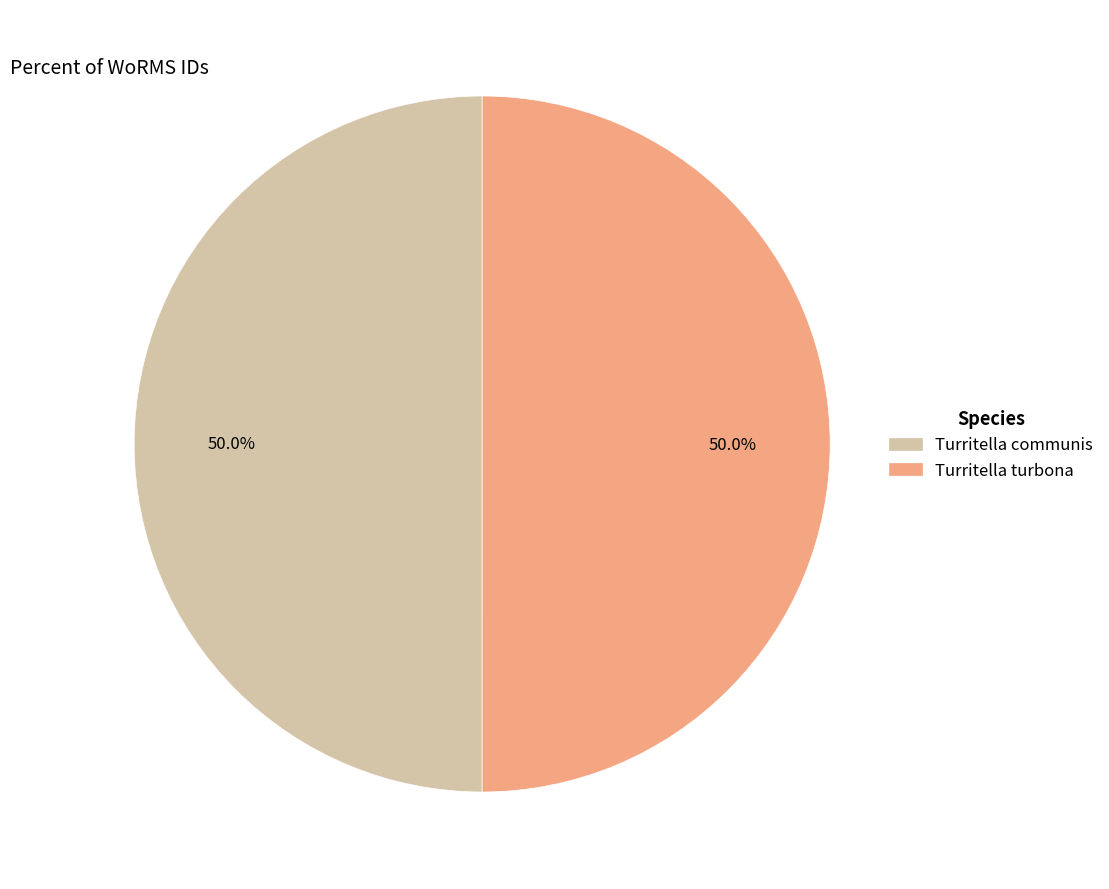

How much of the chart is everything except Turritella communis?

50.0%